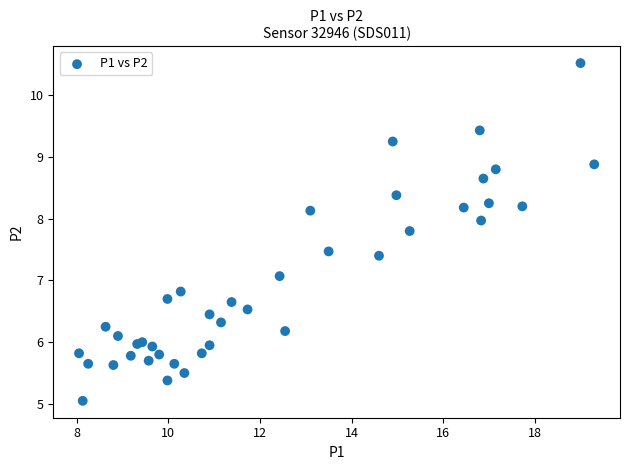

What Y value in the scatter plot is closest to 7?

7.1